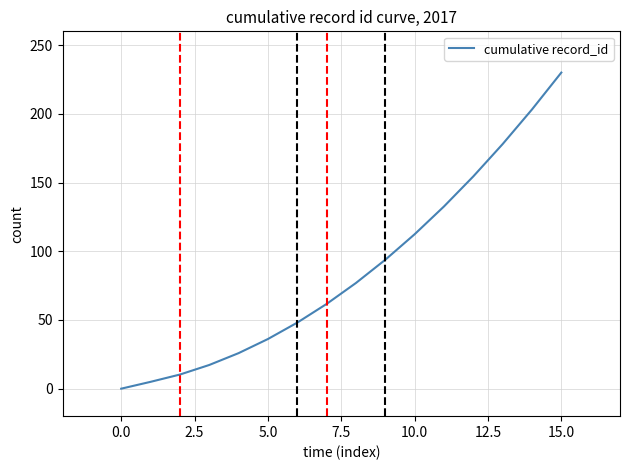

What is the difference between the maximum and minimum values?

230.0